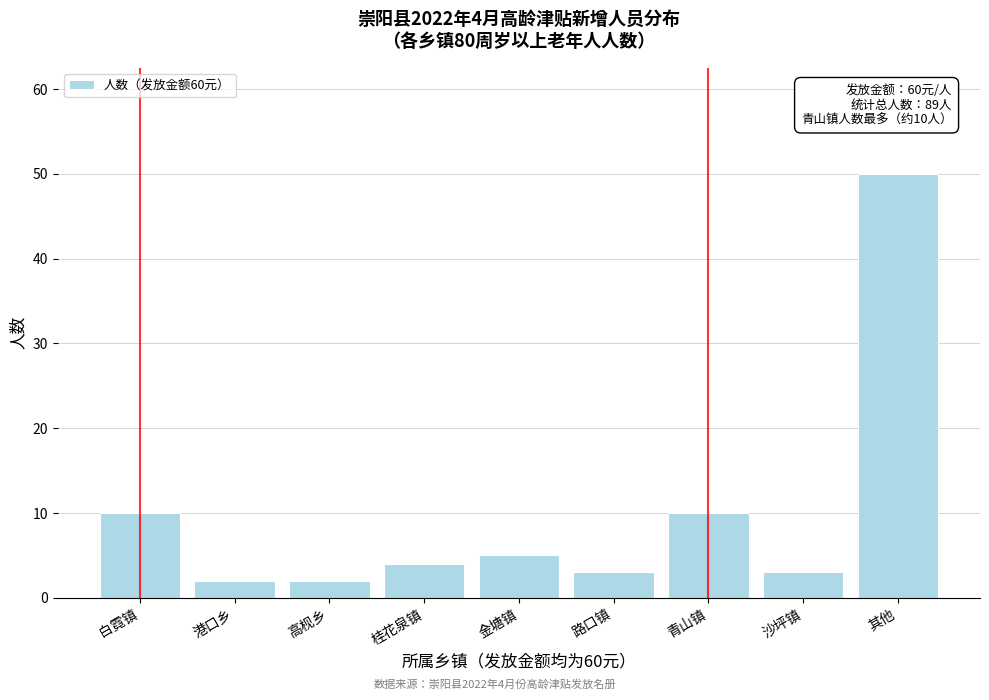

Reading left to right, extract all data points from this chart.

10	2	2	4	5	3	10	3	50